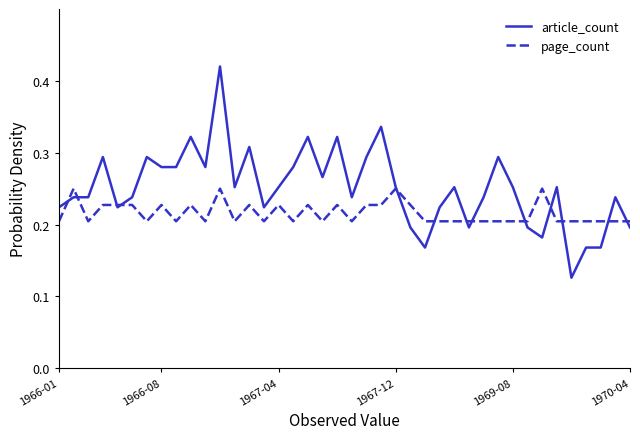

How many series are shown in this chart?

2